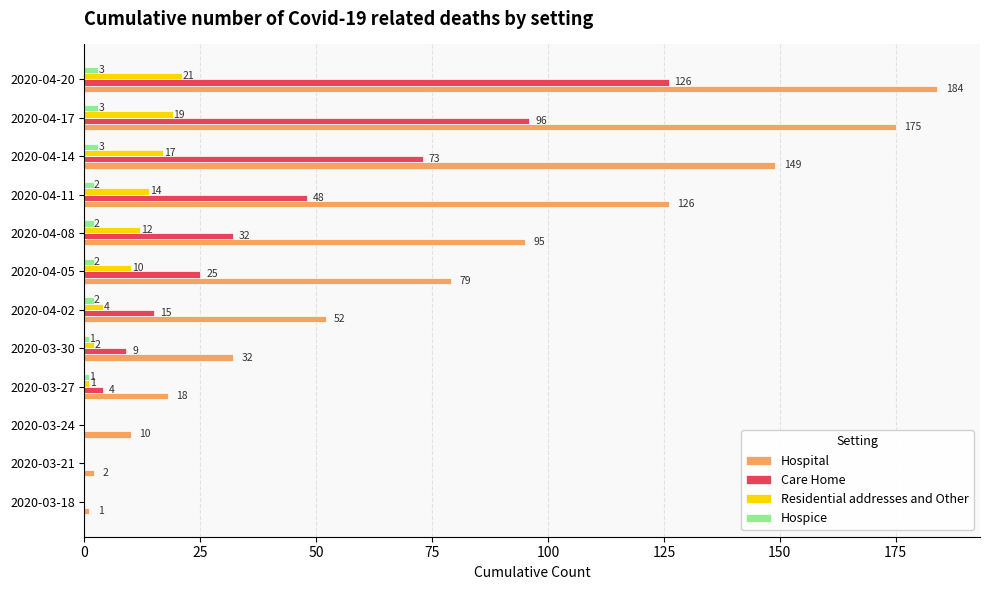

The value of Residential addresses and Other at 2020-03-21 is 0. True or false?

True